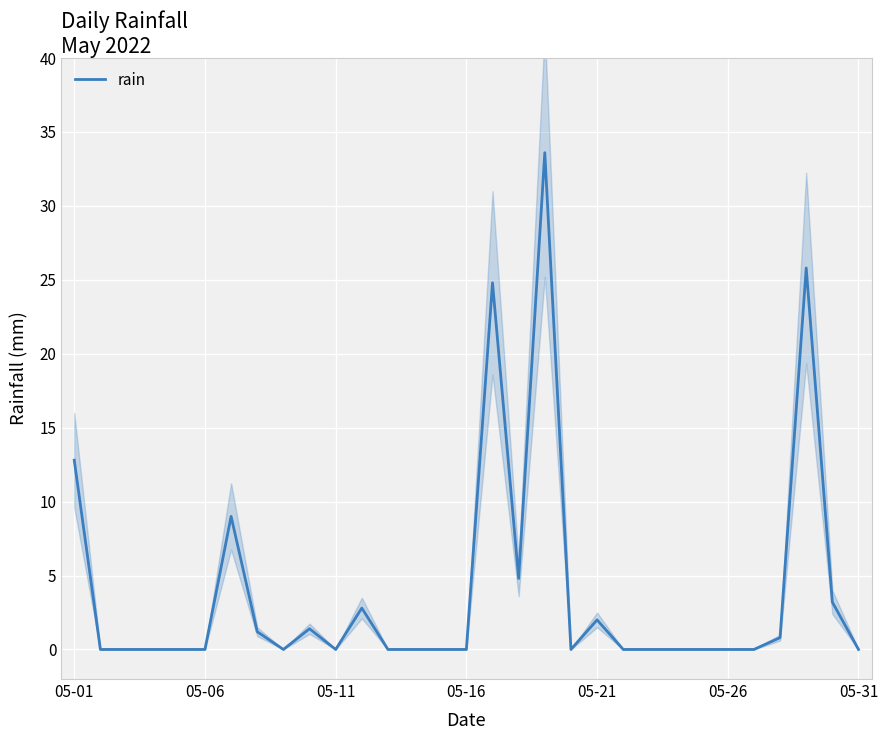

Does the chart display data point markers on the line(s)?

No